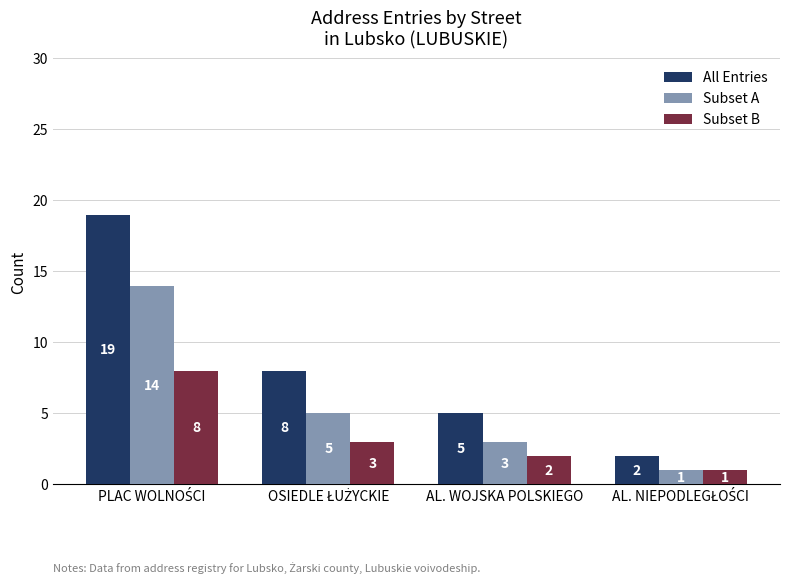

Which series has the largest total across all categories?

All Entries